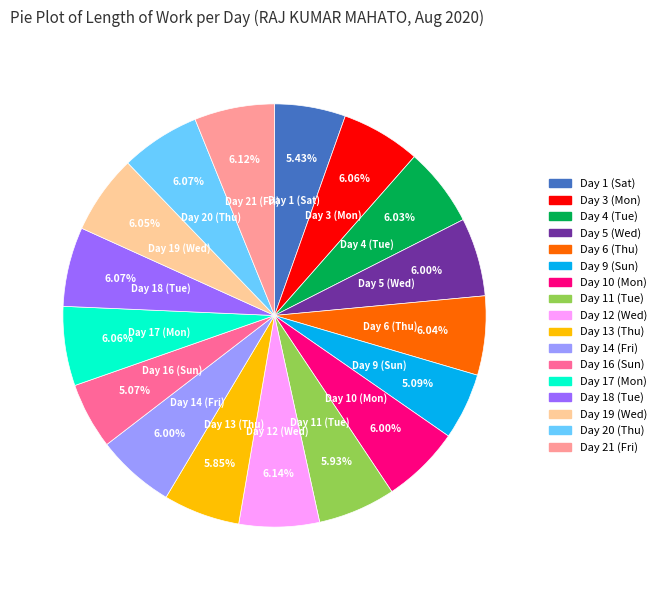

Does any single category account for the majority?

No